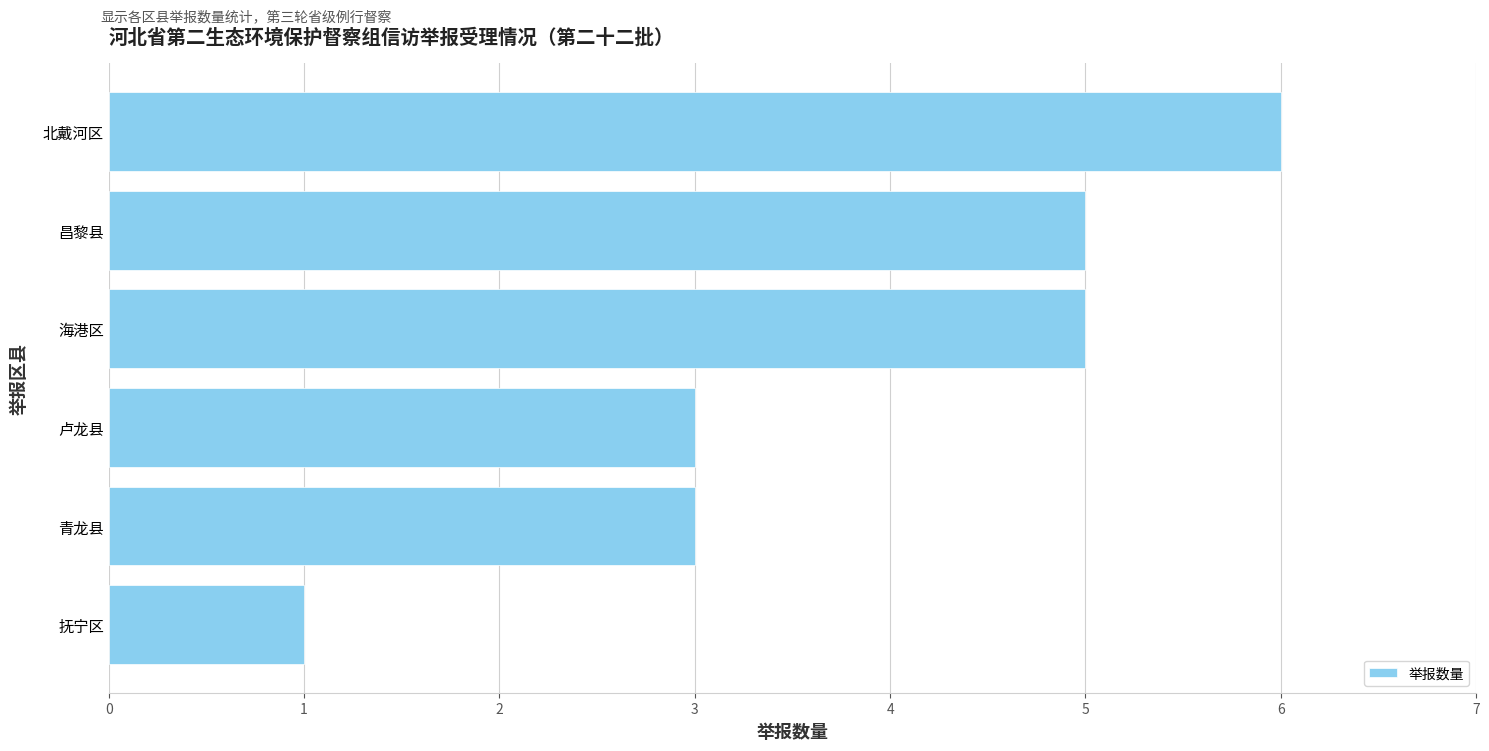

The chart shows a value of 4 at 青龙县. True or false?

False